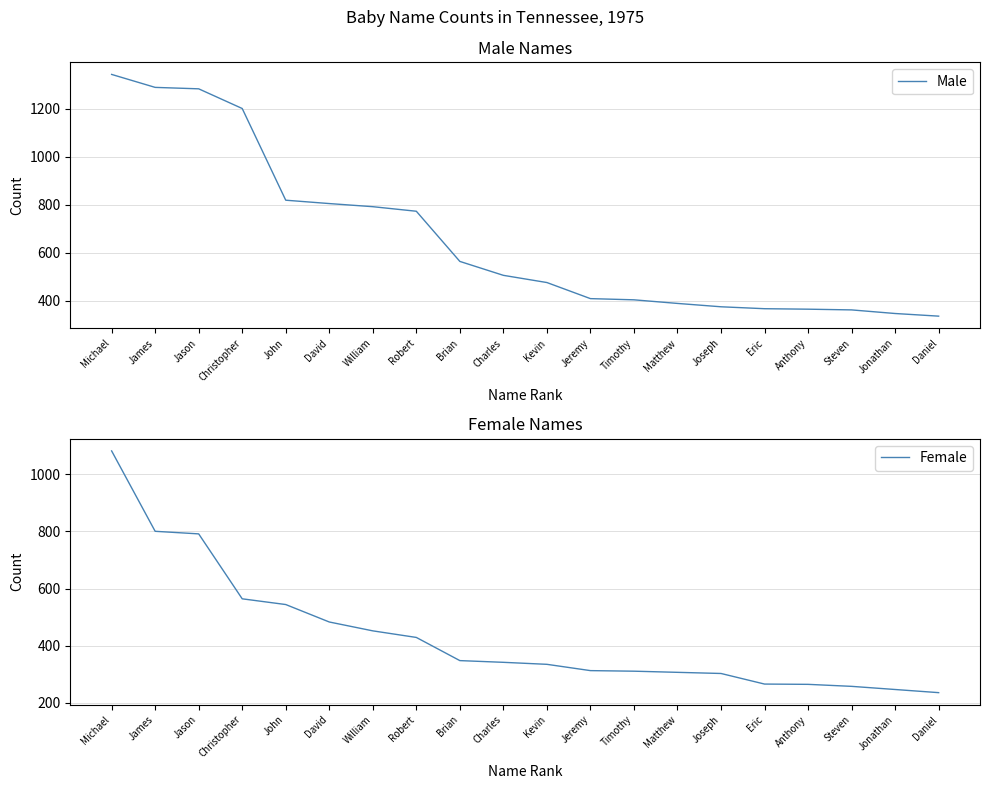

Which series has the largest range (max minus min)?

Male